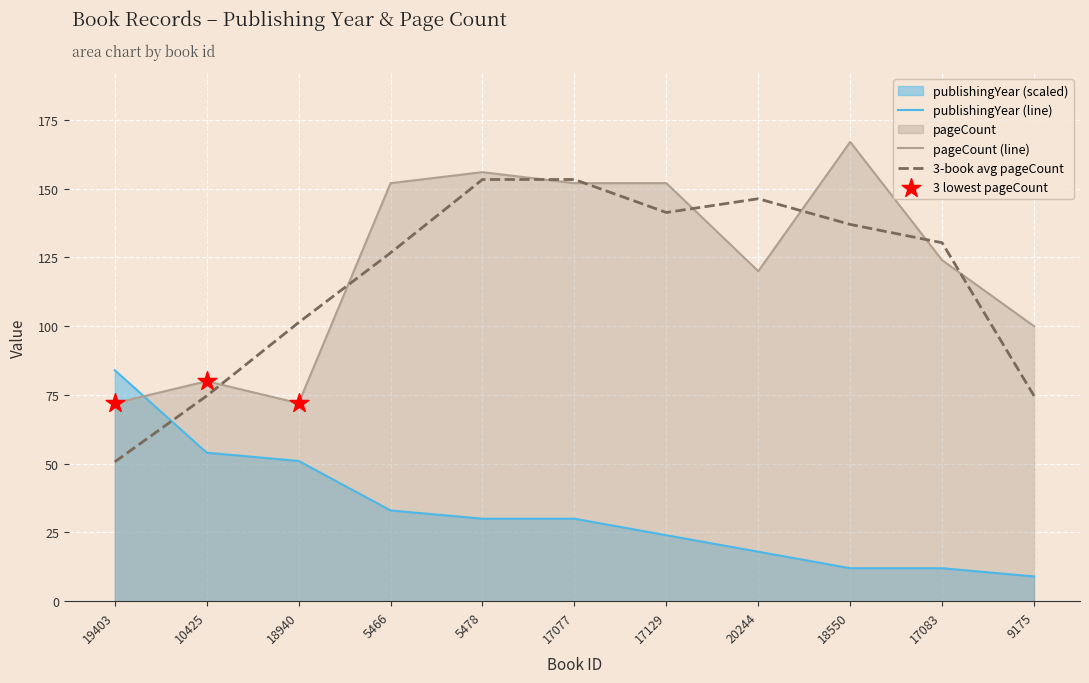

At how many categories does at least one series exceed 107?

7